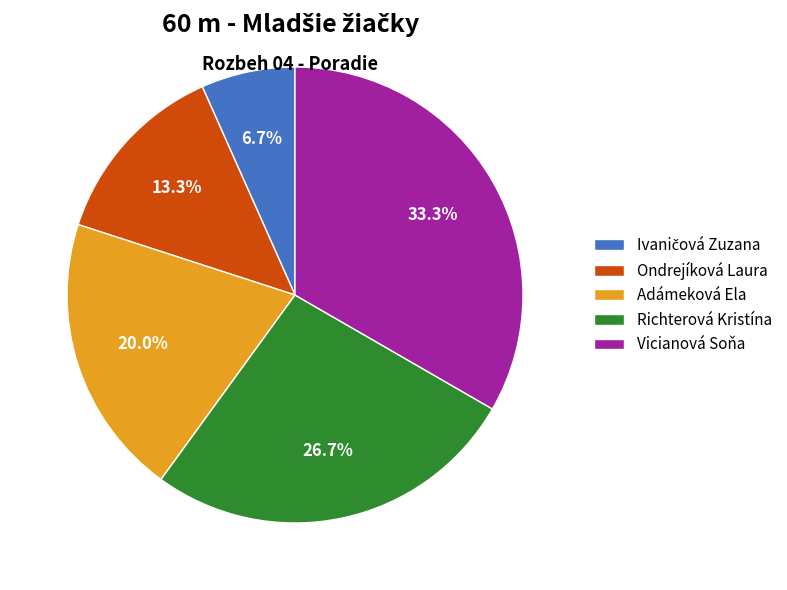

Does Adámeková Ela represent more than half of the total?

No